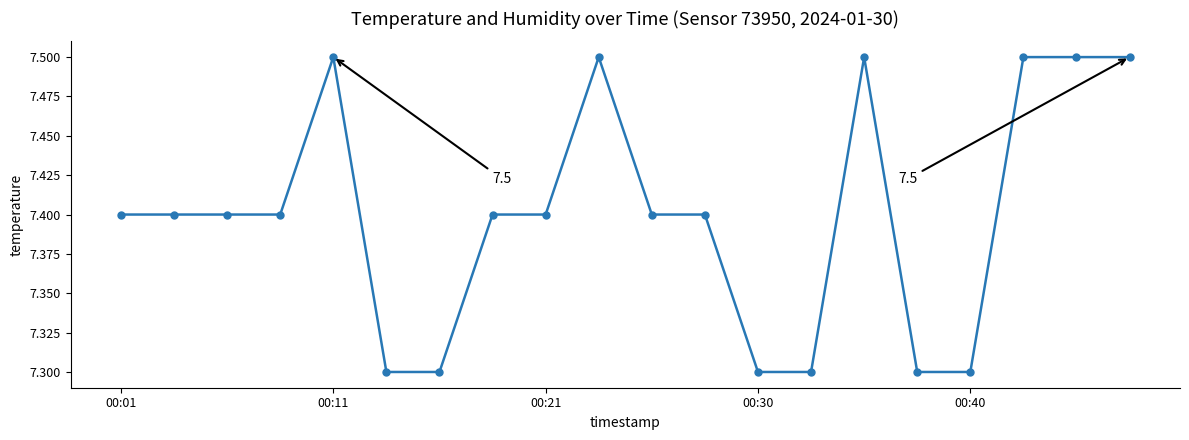

How many lines are shown in the chart?

1